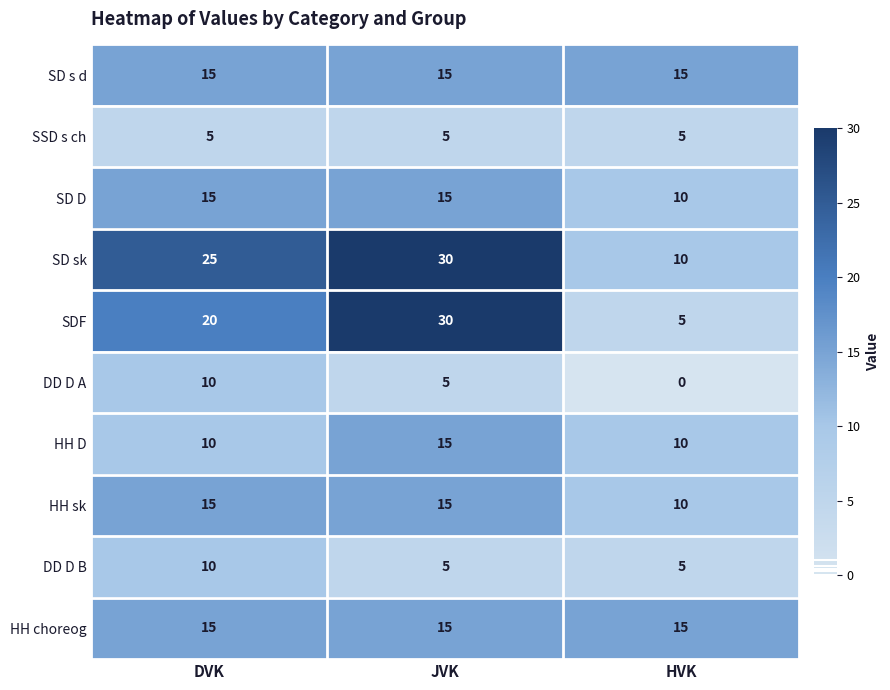

How many DD D B values are between 5 and 10?

3